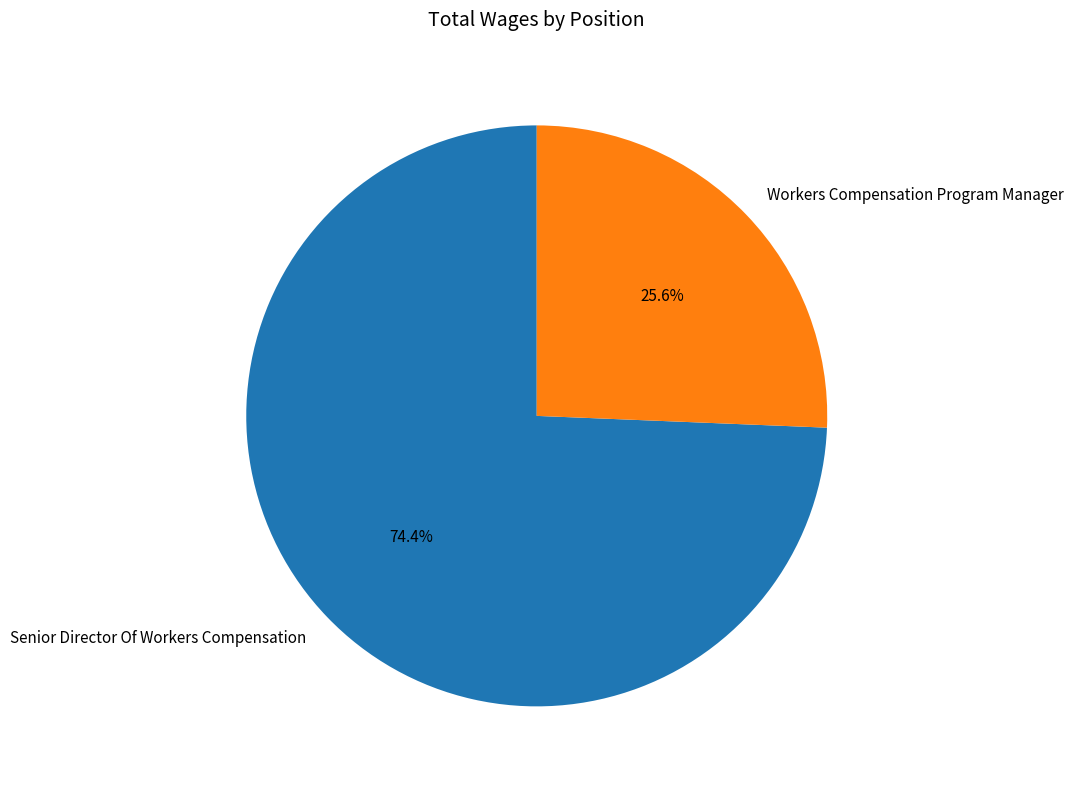

To the nearest percent, what percentage of the pie is Senior Director Of Workers Compensation?

74%